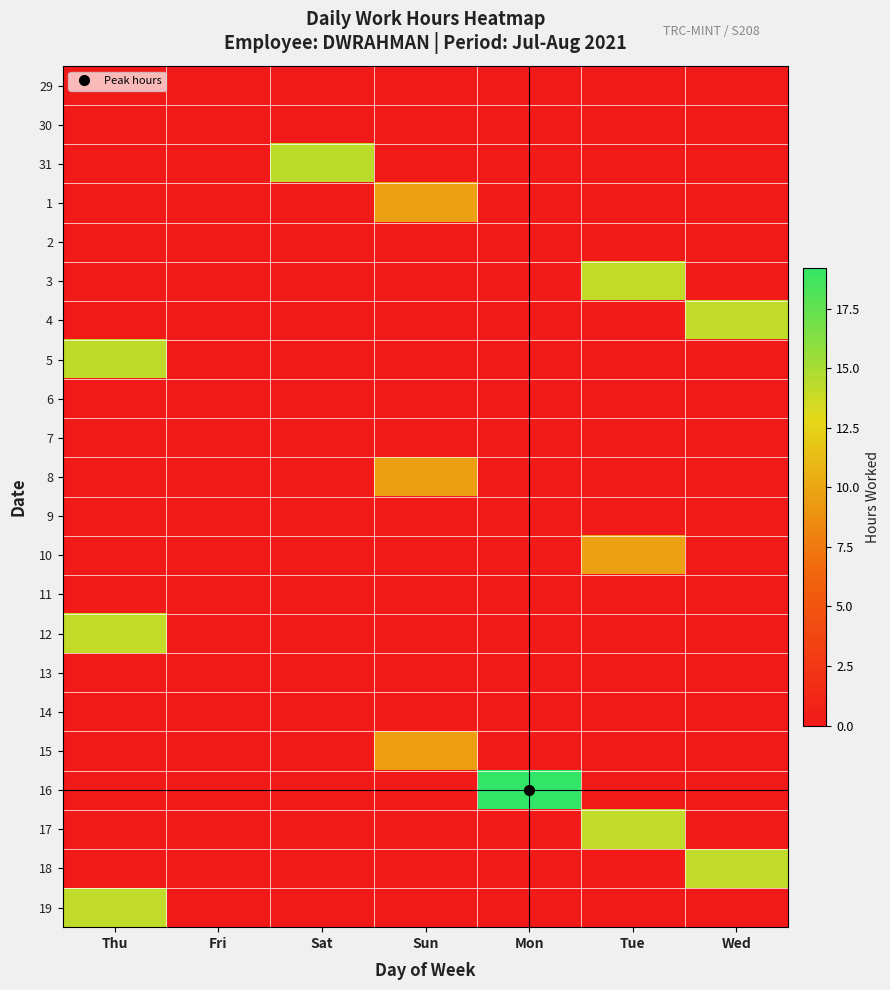

Reading left to right, list all the values displayed in this chart.

29: Thu=0.0	Fri=0.0	Sat=0.0	Sun=0.0	Mon=0.0	Tue=0.0	Wed=0.0
30: Thu=0.0	Fri=0.0	Sat=0.0	Sun=0.0	Mon=0.0	Tue=0.0	Wed=0.0
31: Thu=0.0	Fri=0.0	Sat=14.2	Sun=0.0	Mon=0.0	Tue=0.0	Wed=0.0
1: Thu=0.0	Fri=0.0	Sat=0.0	Sun=9.7	Mon=0.0	Tue=0.0	Wed=0.0
2: Thu=0.0	Fri=0.0	Sat=0.0	Sun=0.0	Mon=0.0	Tue=0.0	Wed=0.0
3: Thu=0.0	Fri=0.0	Sat=0.0	Sun=0.0	Mon=0.0	Tue=14.1	Wed=0.0
4: Thu=0.0	Fri=0.0	Sat=0.0	Sun=0.0	Mon=0.0	Tue=0.0	Wed=14.2
5: Thu=14.2	Fri=0.0	Sat=0.0	Sun=0.0	Mon=0.0	Tue=0.0	Wed=0.0
6: Thu=0.0	Fri=0.0	Sat=0.0	Sun=0.0	Mon=0.0	Tue=0.0	Wed=0.0
7: Thu=0.0	Fri=0.0	Sat=0.0	Sun=0.0	Mon=0.0	Tue=0.0	Wed=0.0
8: Thu=0.0	Fri=0.0	Sat=0.0	Sun=9.6	Mon=0.0	Tue=0.0	Wed=0.0
9: Thu=0.0	Fri=0.0	Sat=0.0	Sun=0.0	Mon=0.0	Tue=0.0	Wed=0.0
10: Thu=0.0	Fri=0.0	Sat=0.0	Sun=0.0	Mon=0.0	Tue=9.7	Wed=0.0
11: Thu=0.0	Fri=0.0	Sat=0.0	Sun=0.0	Mon=0.0	Tue=0.0	Wed=0.0
12: Thu=14.1	Fri=0.0	Sat=0.0	Sun=0.0	Mon=0.0	Tue=0.0	Wed=0.0
13: Thu=0.0	Fri=0.0	Sat=0.0	Sun=0.0	Mon=0.0	Tue=0.0	Wed=0.0
14: Thu=0.0	Fri=0.0	Sat=0.0	Sun=0.0	Mon=0.0	Tue=0.0	Wed=0.0
15: Thu=0.0	Fri=0.0	Sat=0.0	Sun=9.5	Mon=0.0	Tue=0.0	Wed=0.0
16: Thu=0.0	Fri=0.0	Sat=0.0	Sun=0.0	Mon=19.2	Tue=0.0	Wed=0.0
17: Thu=0.0	Fri=0.0	Sat=0.0	Sun=0.0	Mon=0.0	Tue=14.1	Wed=0.0
18: Thu=0.0	Fri=0.0	Sat=0.0	Sun=0.0	Mon=0.0	Tue=0.0	Wed=14.1
19: Thu=14.1	Fri=0.0	Sat=0.0	Sun=0.0	Mon=0.0	Tue=0.0	Wed=0.0